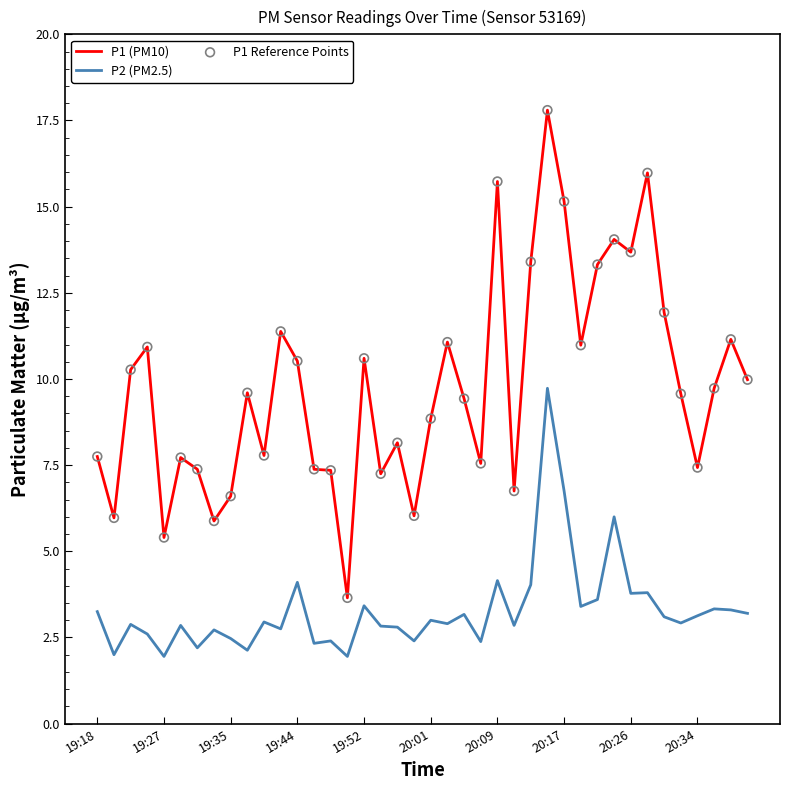

Which series has the widest spread of values?

P1 (PM10)